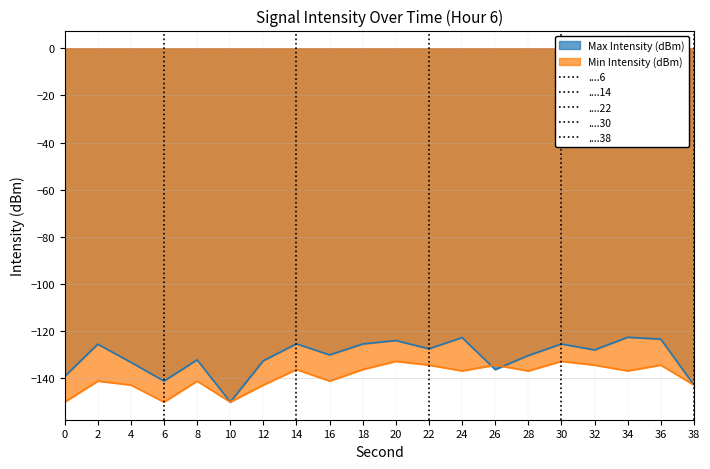

At which category is the sum across all series the highest?

20